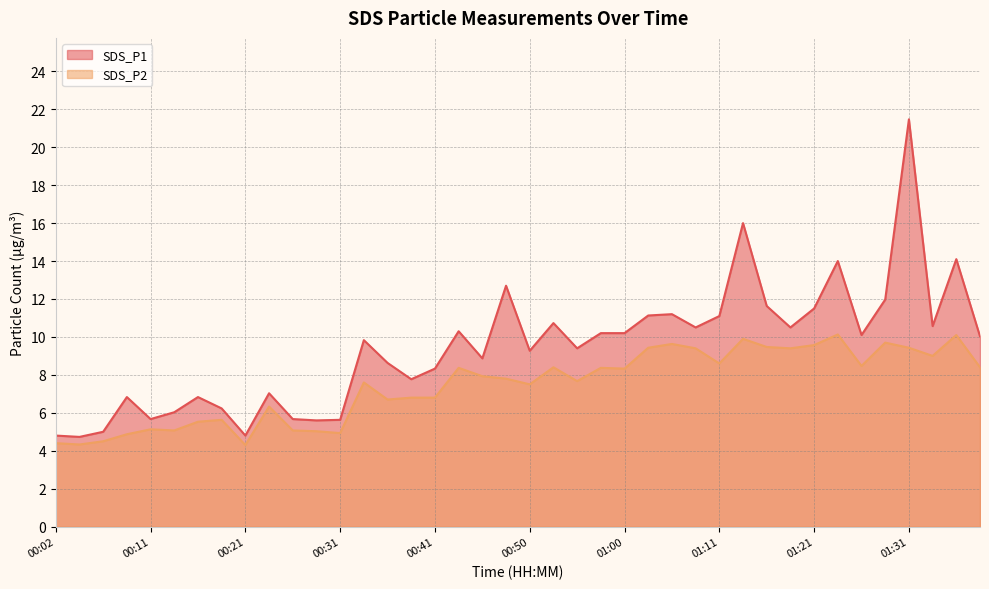

Which label corresponds to the smallest value in the chart?

00:21